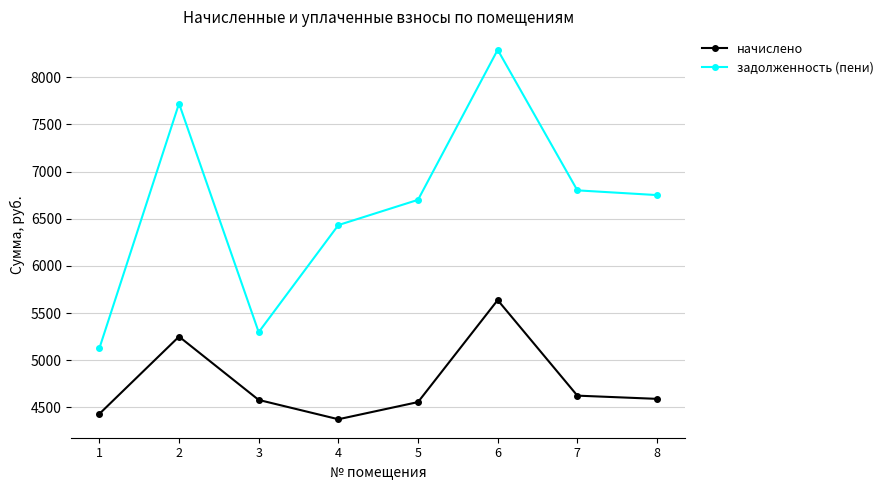

How many distinct data groups are displayed?

2